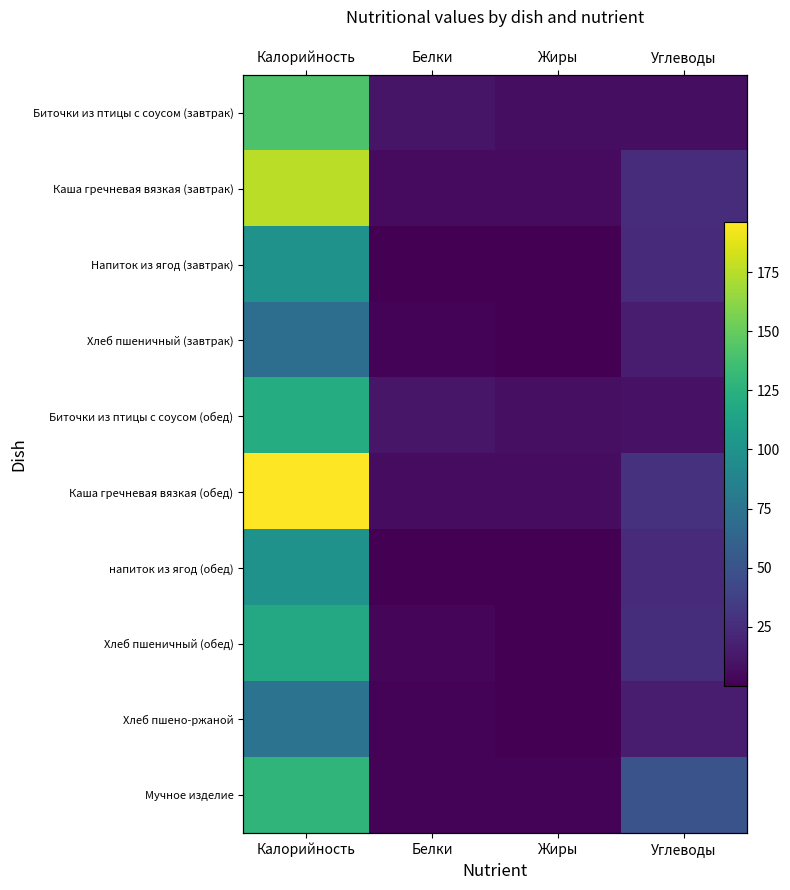

What is the total value across all series at Белки?

45.1